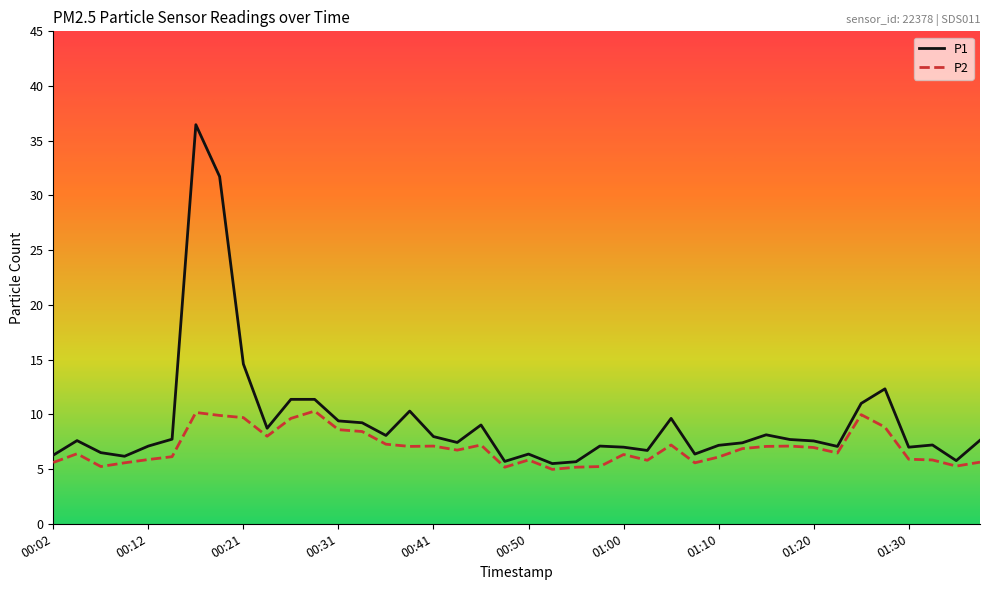

Is this an area chart (filled region under the line)?

No